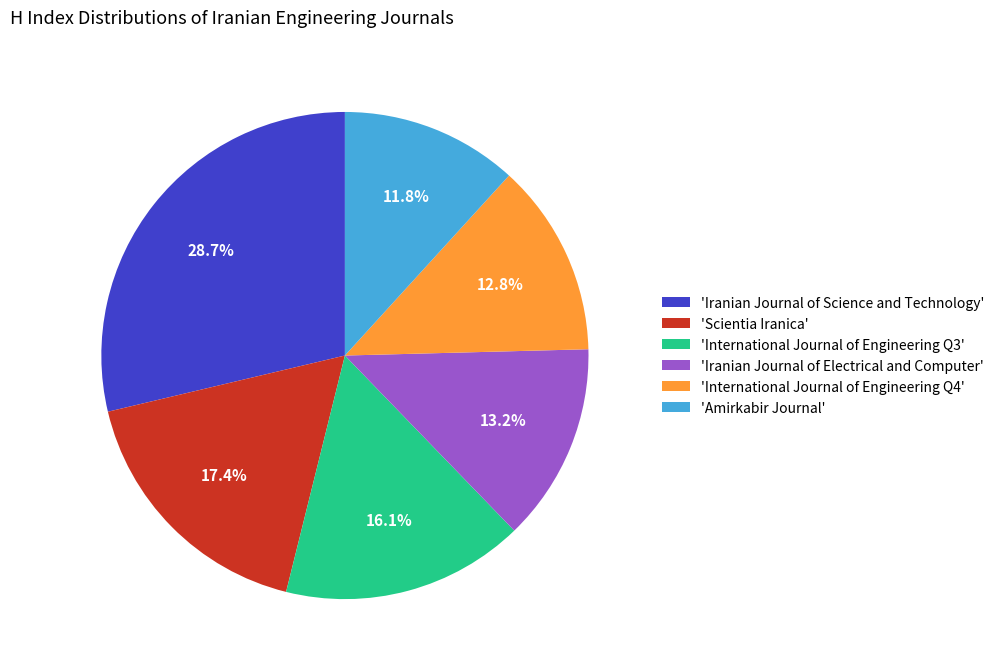

What is the smallest slice in the pie chart?

'Amirkabir Journal'